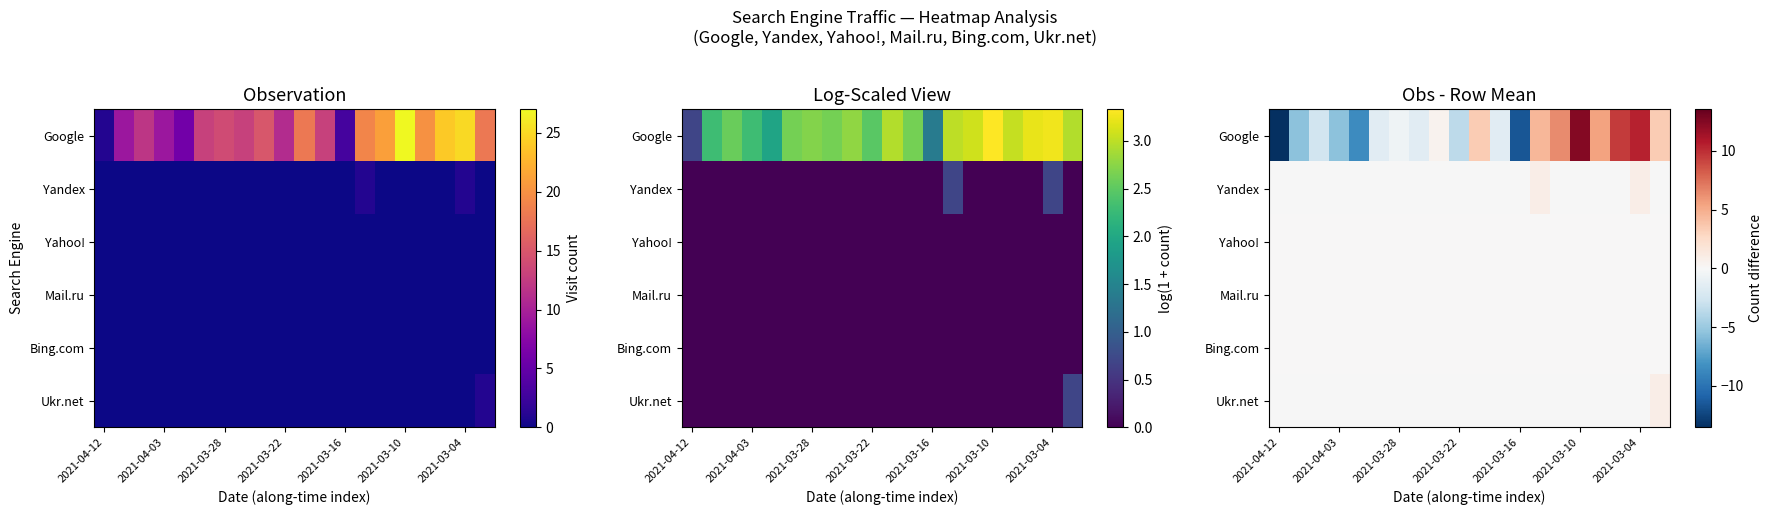

Is it true that Yahoo! equals 0.0 at 2021-04-03?

True